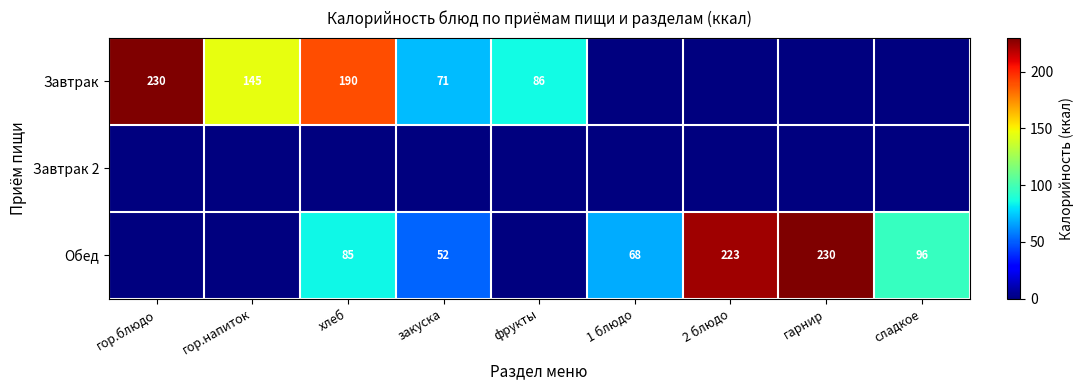

At which category is the sum across all series the highest?

хлеб